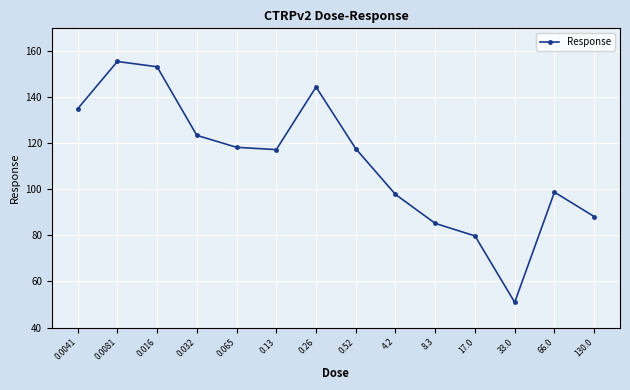

How many categories are shown in the chart?

14